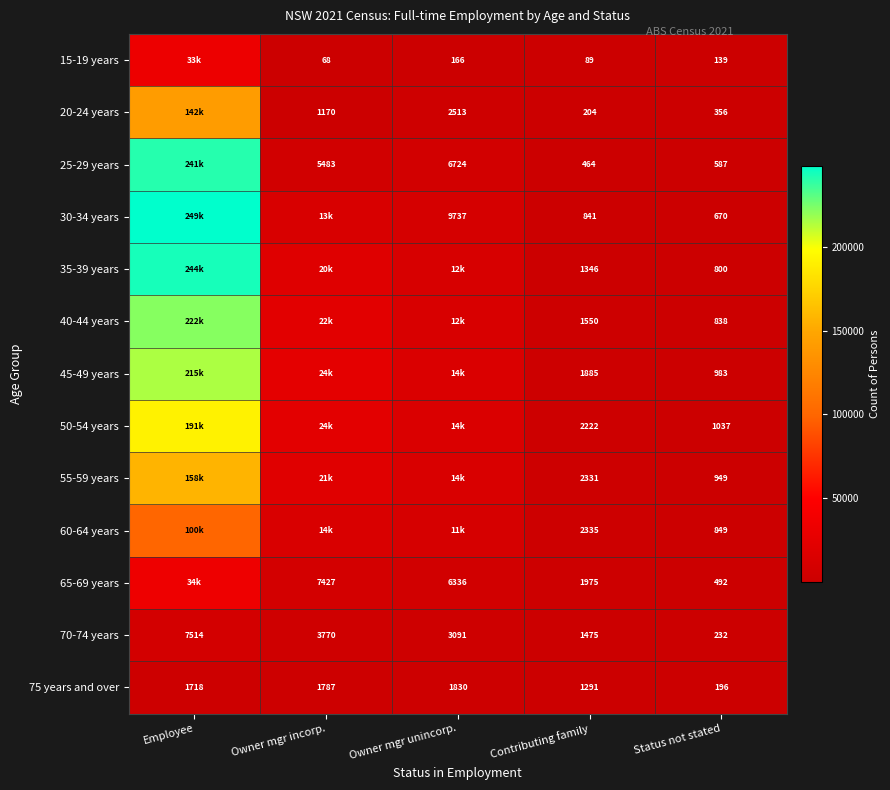

True or false: 40-44 years has a value of 1022 at Contributing family.

False